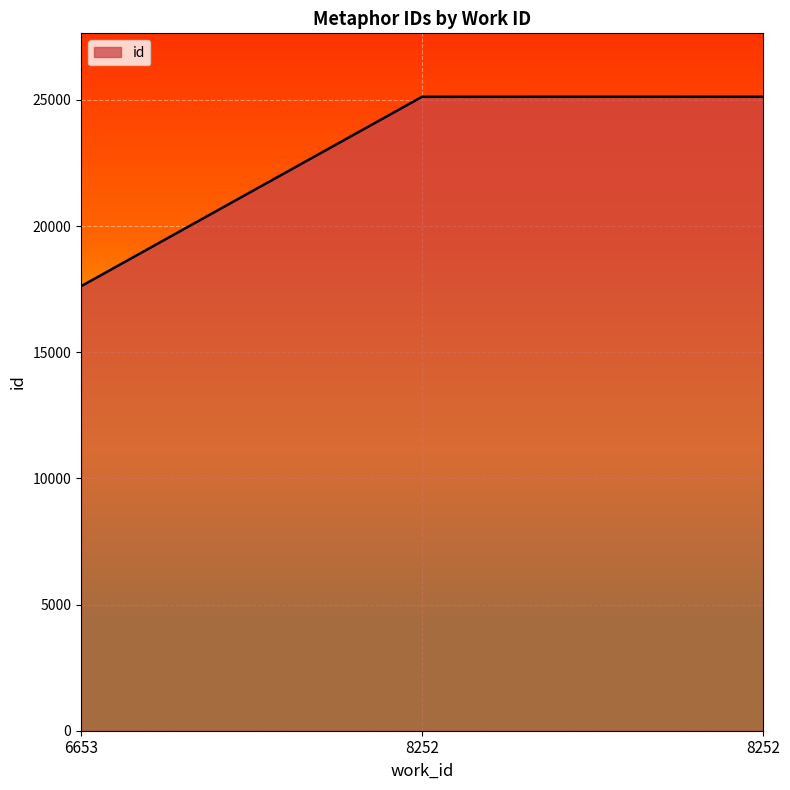

How many lines are shown in the chart?

1